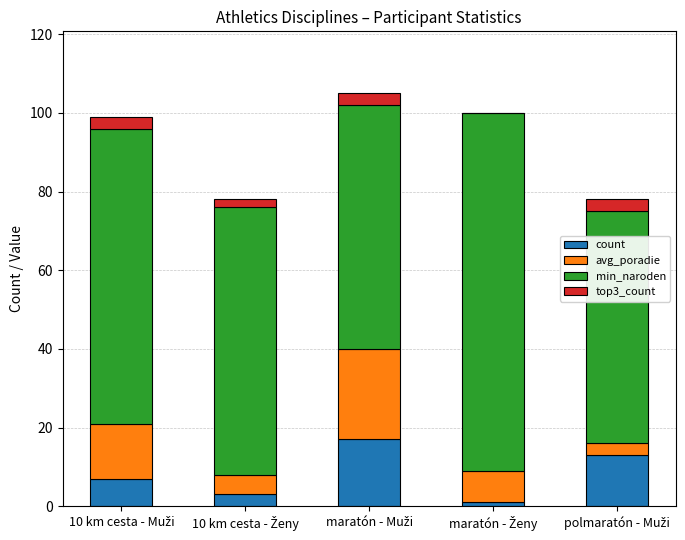

What is the maximum value for count?

17